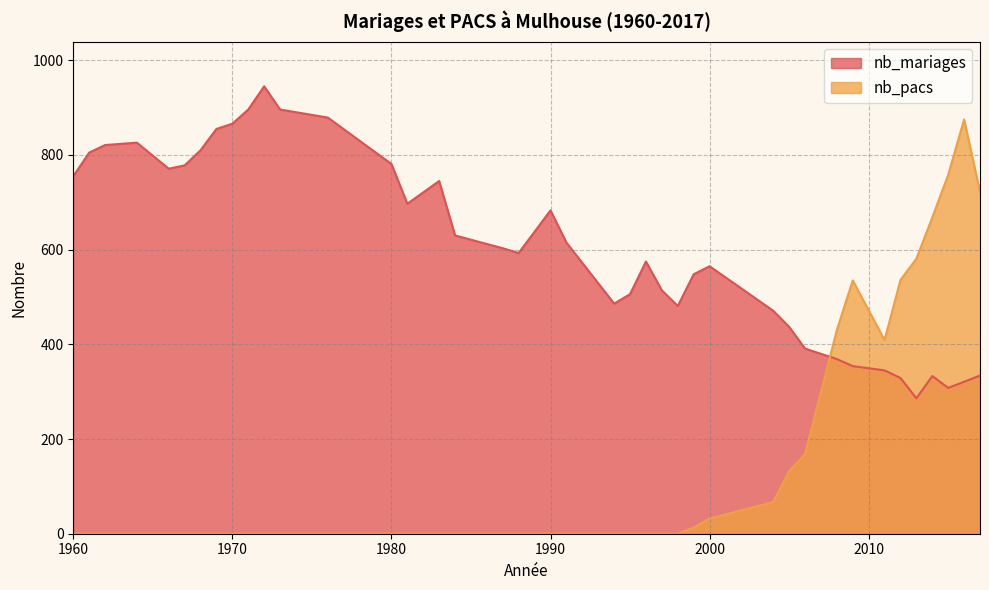

After their last crossing, which series has the higher values: nb_pacs or nb_mariages?

nb_pacs